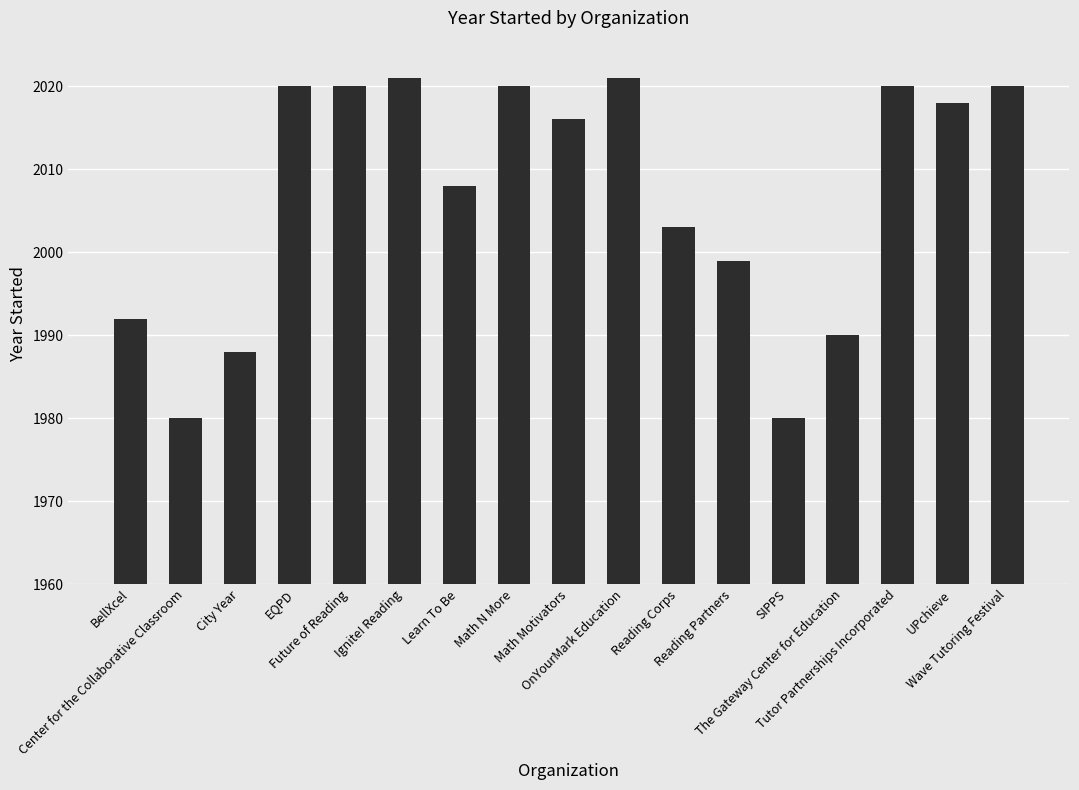

What is the average value?

2007